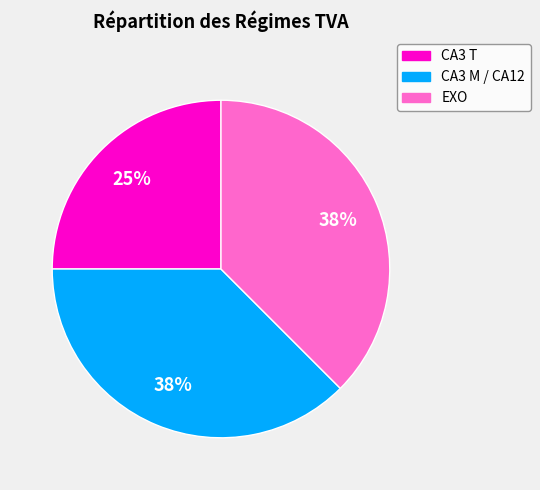

Does CA3 M / CA12 represent more than half of the total?

No